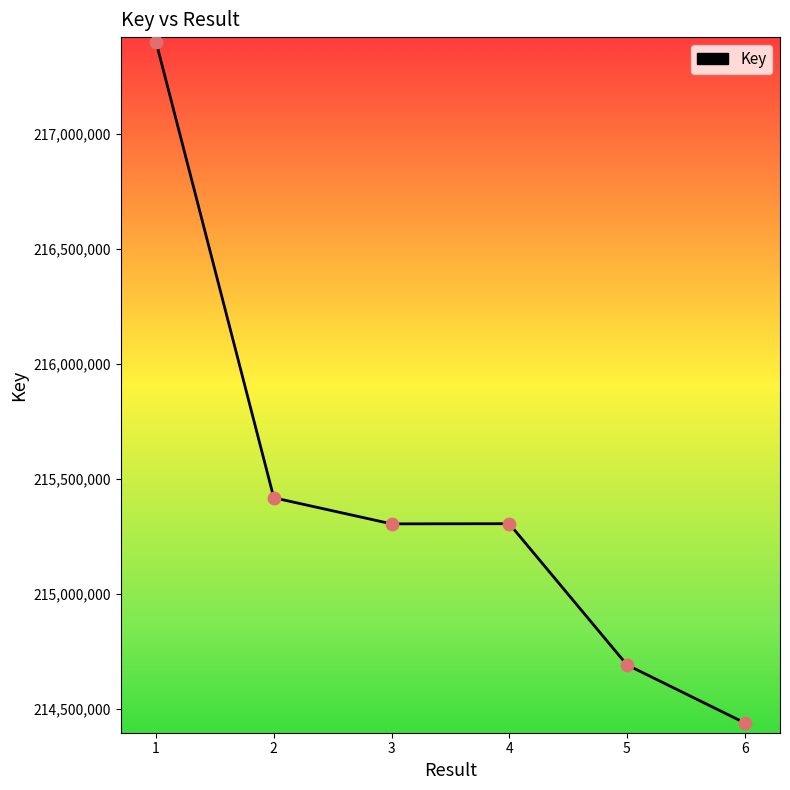

What is the ratio of the value at 5 to the value at 1?

1.0